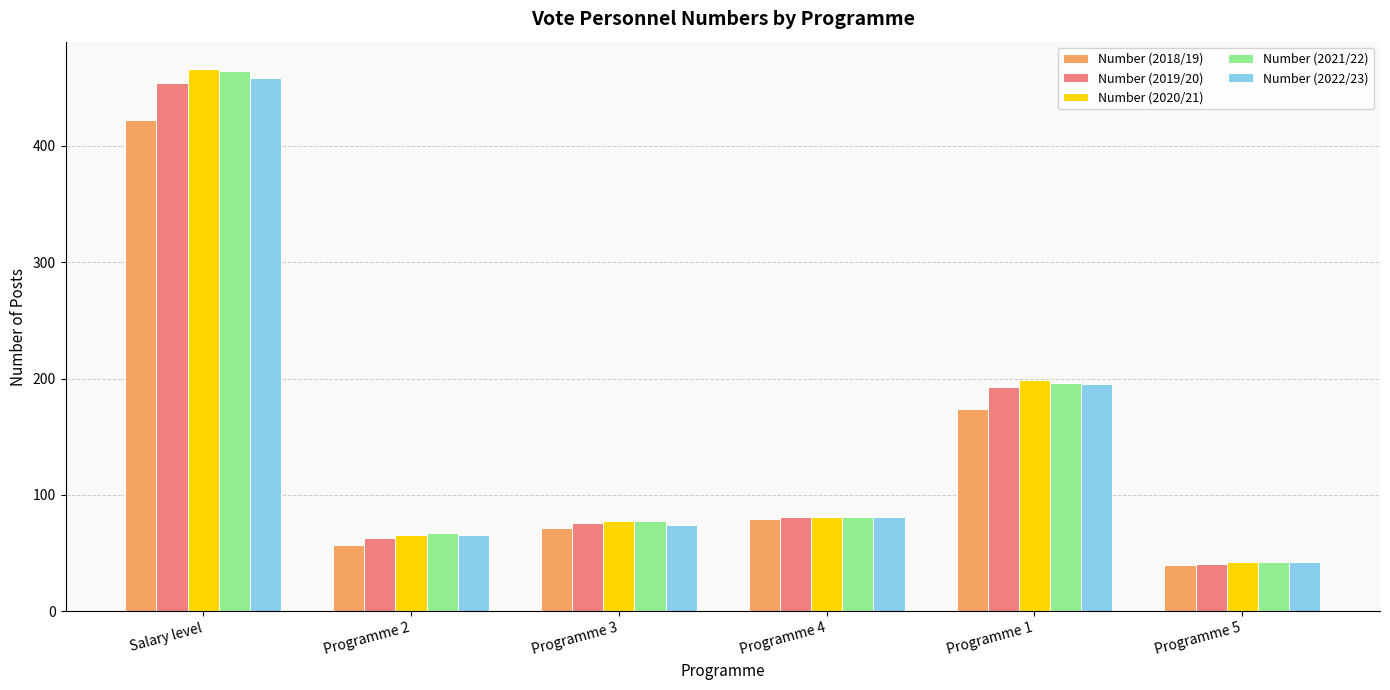

What is the difference between the maximum and second lowest values in the Number (2021/22) series?

397